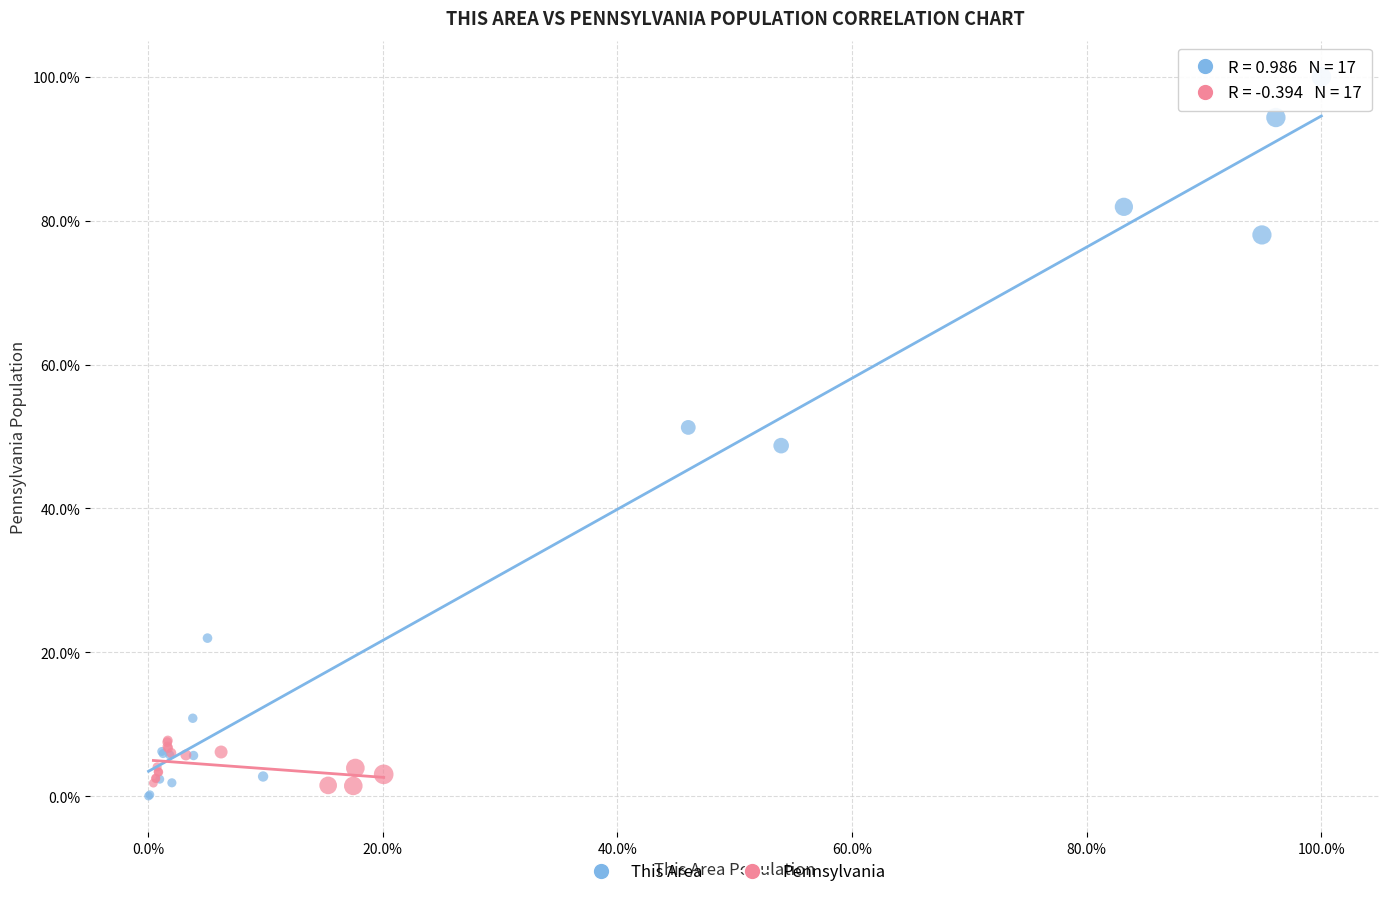

Which series reaches the maximum Y coordinate?

This Area